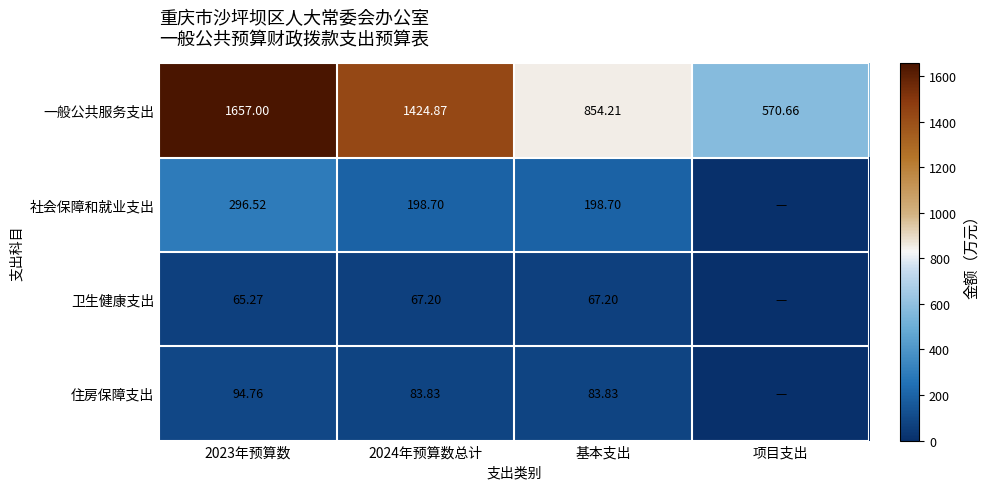

Between 2024年预算数总计 and 基本支出, which series saw the biggest shift?

一般公共服务支出